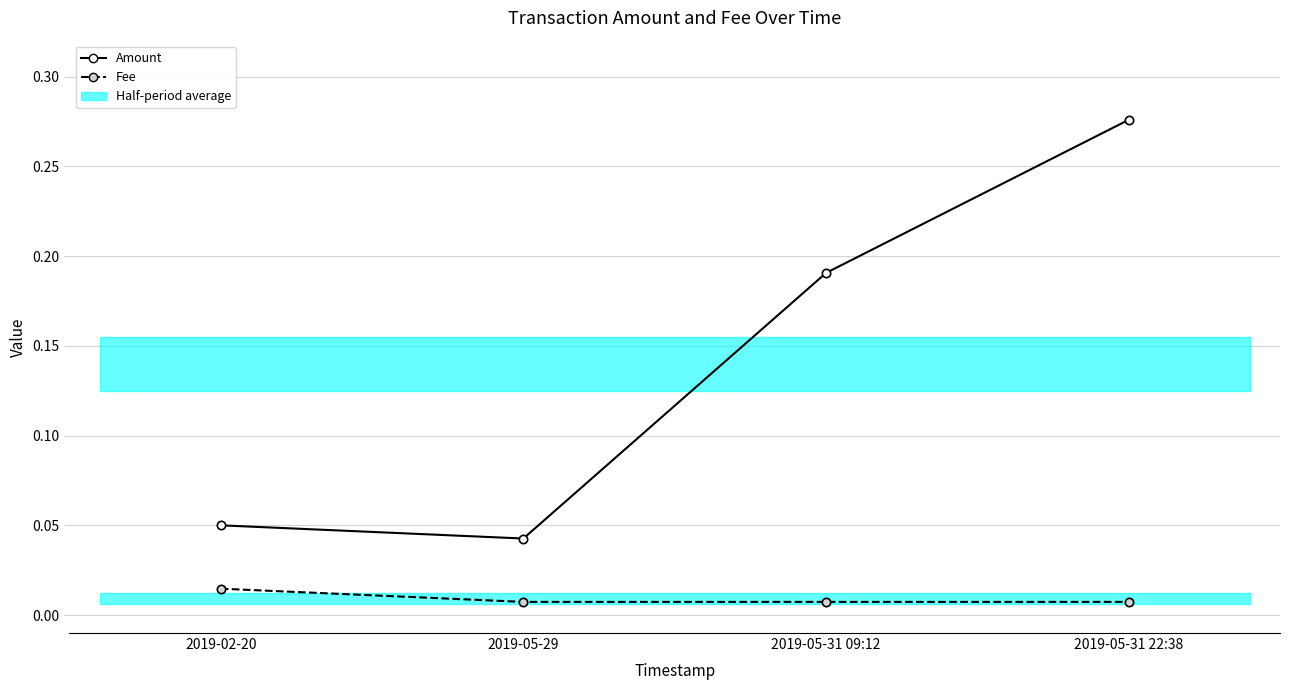

True or false: Fee and Amount intersect in this chart.

False